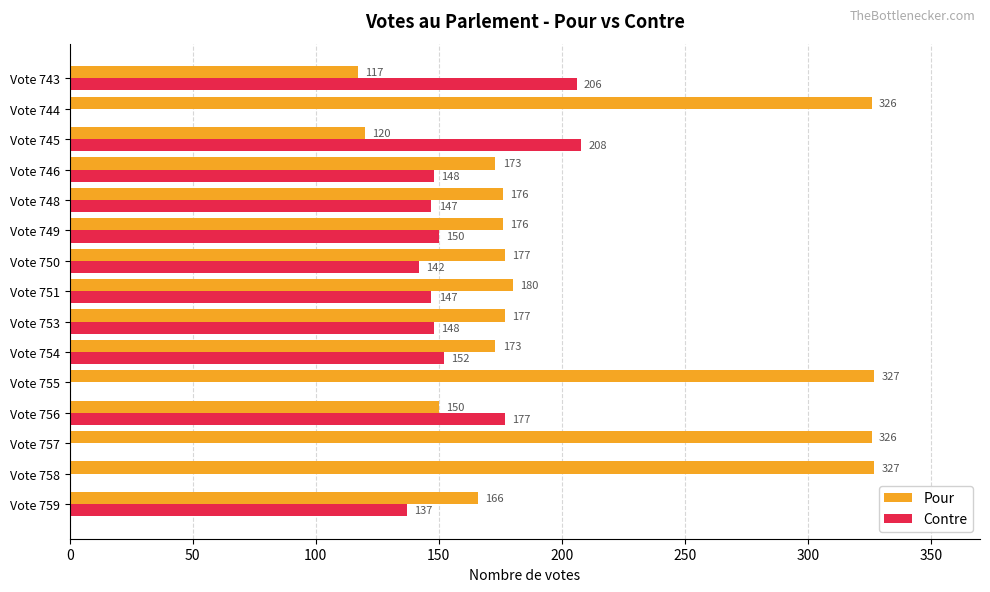

What is the sum of the Contre values at Vote 746 and Vote 759?

285